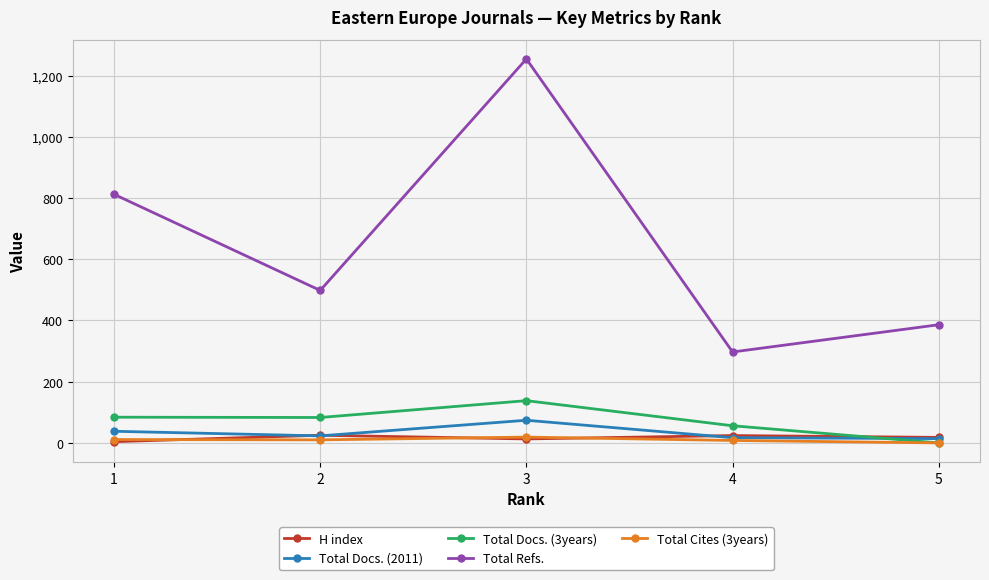

What is the difference between the maximum and minimum values in the Total Docs. (2011) series?

60